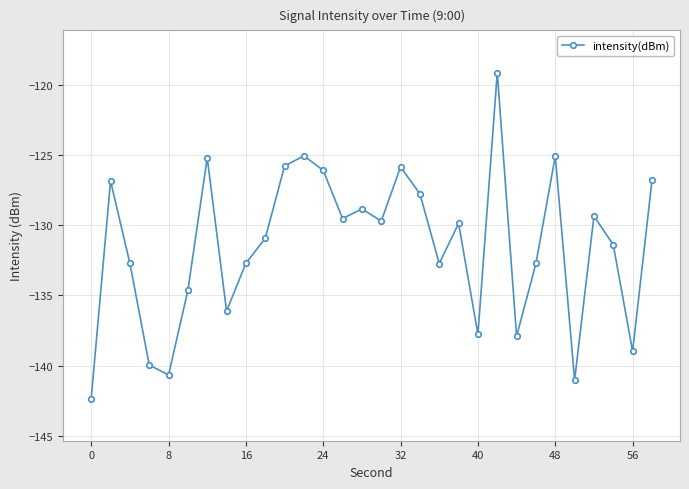

How many lines are shown in the chart?

1